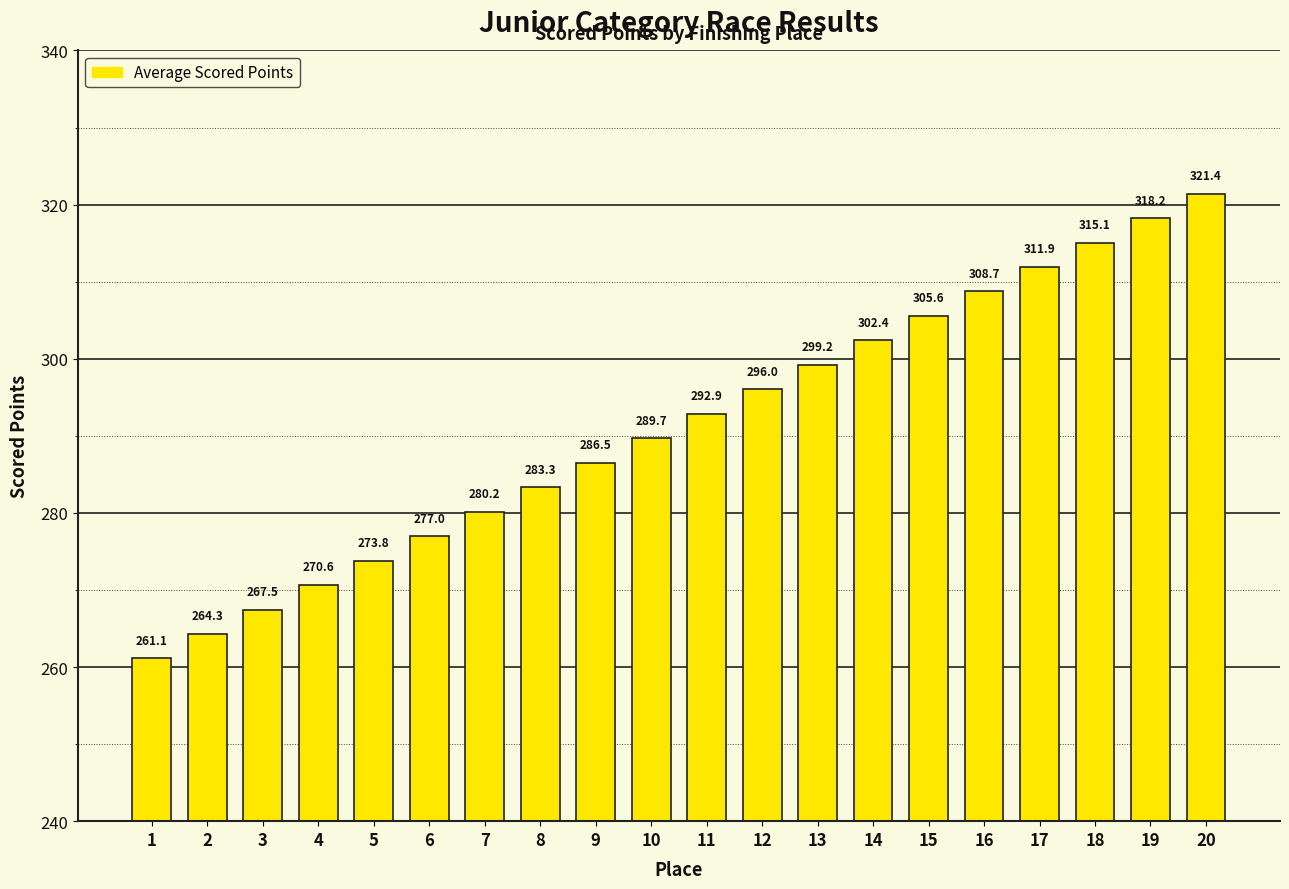

At which label does the data first exceed 292?

11